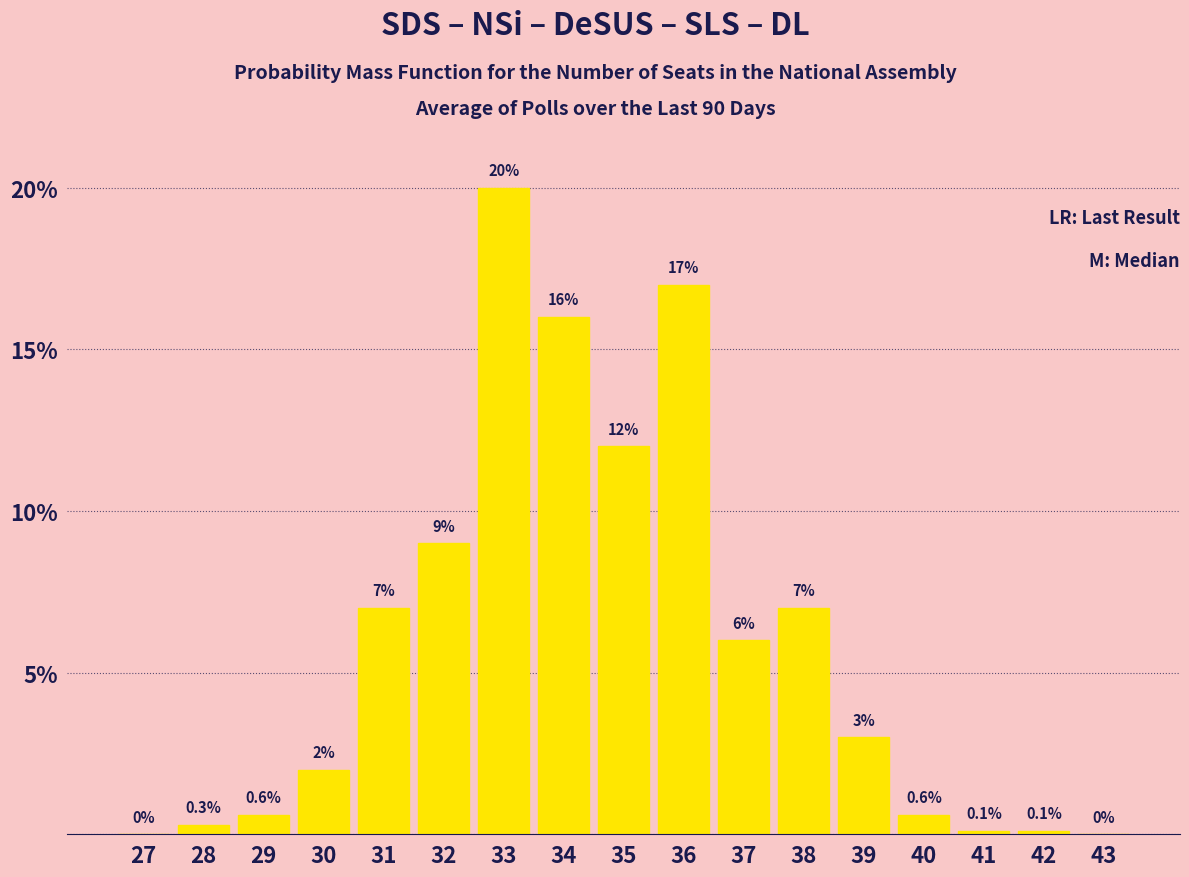

Reading left to right, transcribe all the data shown in this chart.

27=0.0	28=0.3	29=0.6	30=2.0	31=7.0	32=9.0	33=20.0	34=16.0	35=12.0	36=17.0	37=6.0	38=7.0	39=3.0	40=0.6	41=0.1	42=0.1	43=0.0